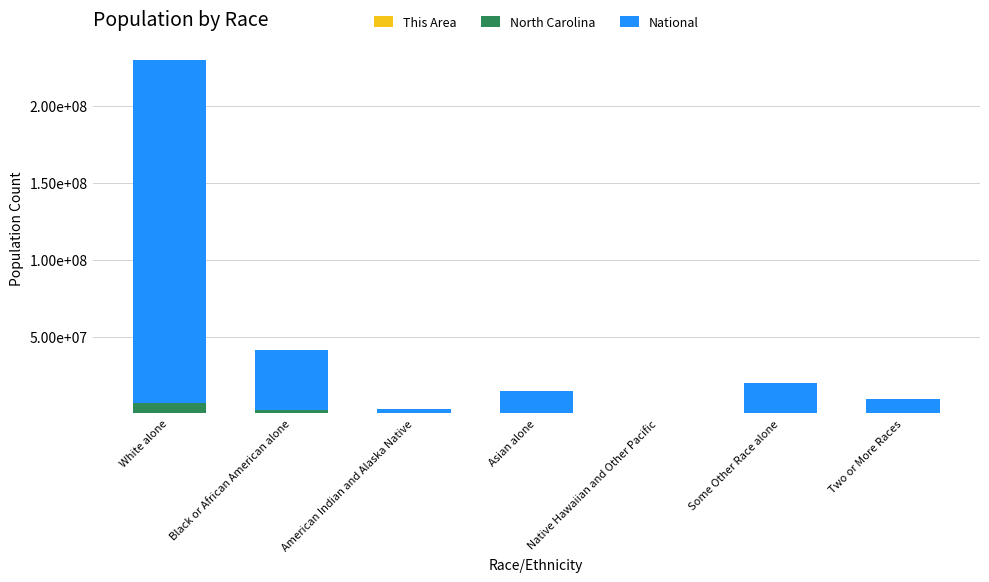

Are the bars horizontal?

No